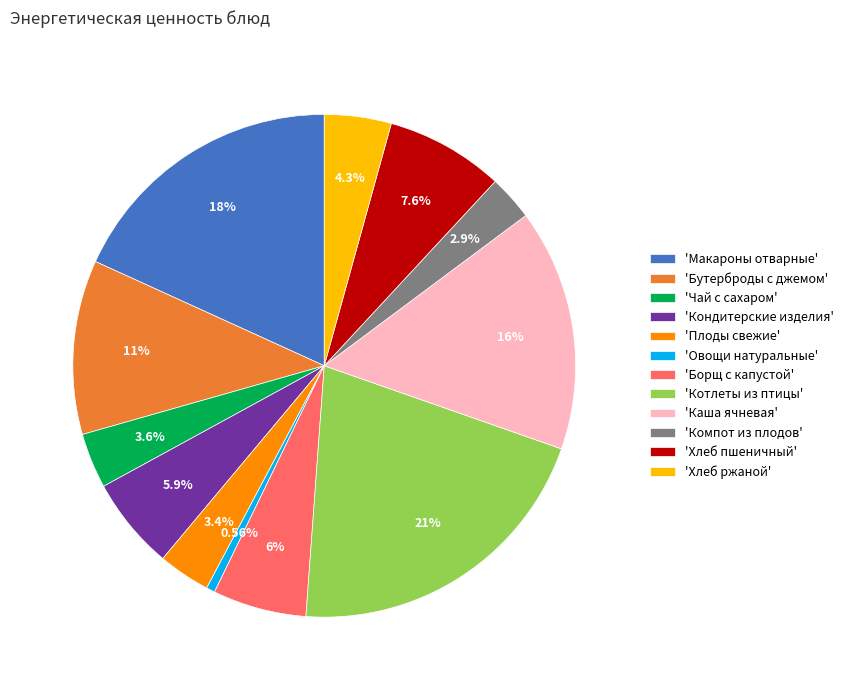

How many segments does this pie chart have?

12